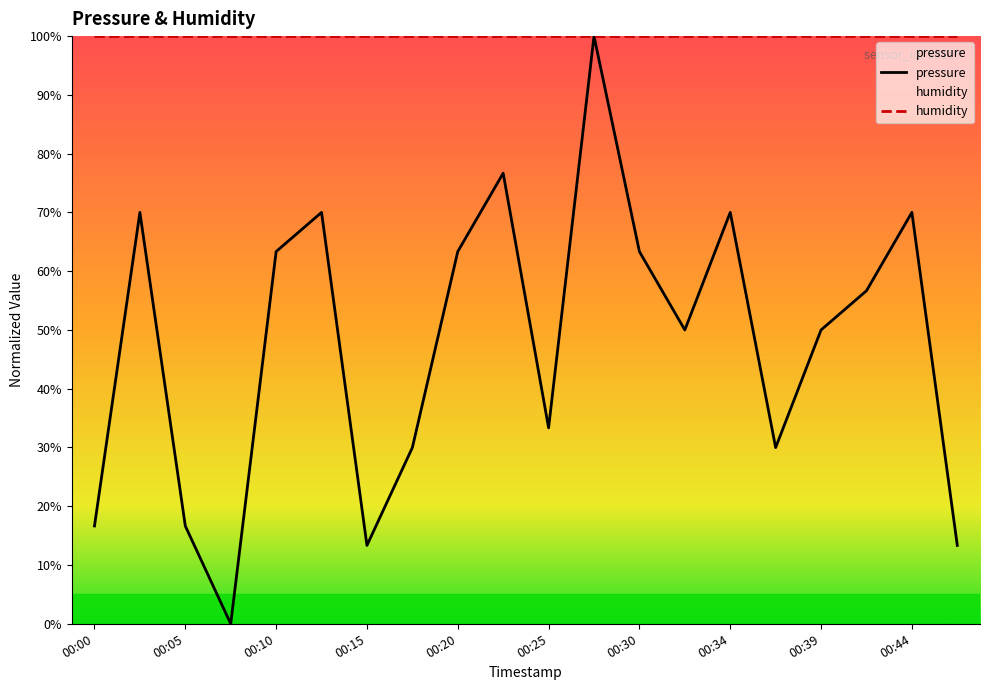

The value at 00:03 is 70.0. True or false?

True